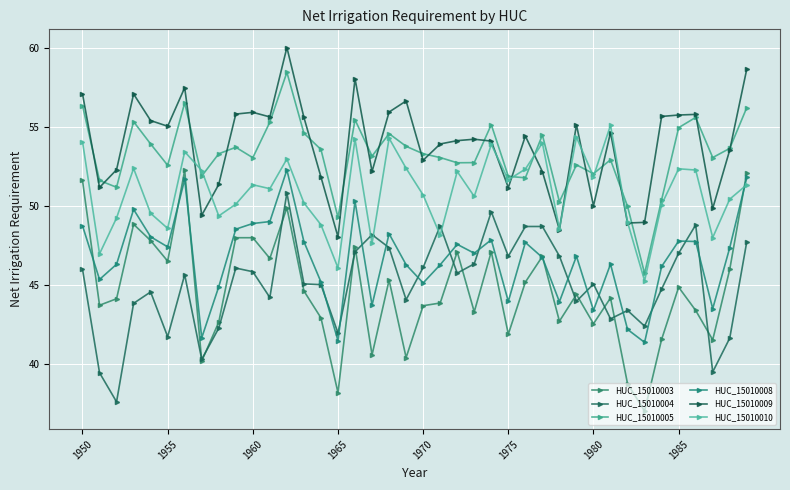

True or false: HUC_15010008 and HUC_15010005 cross at least once.

False